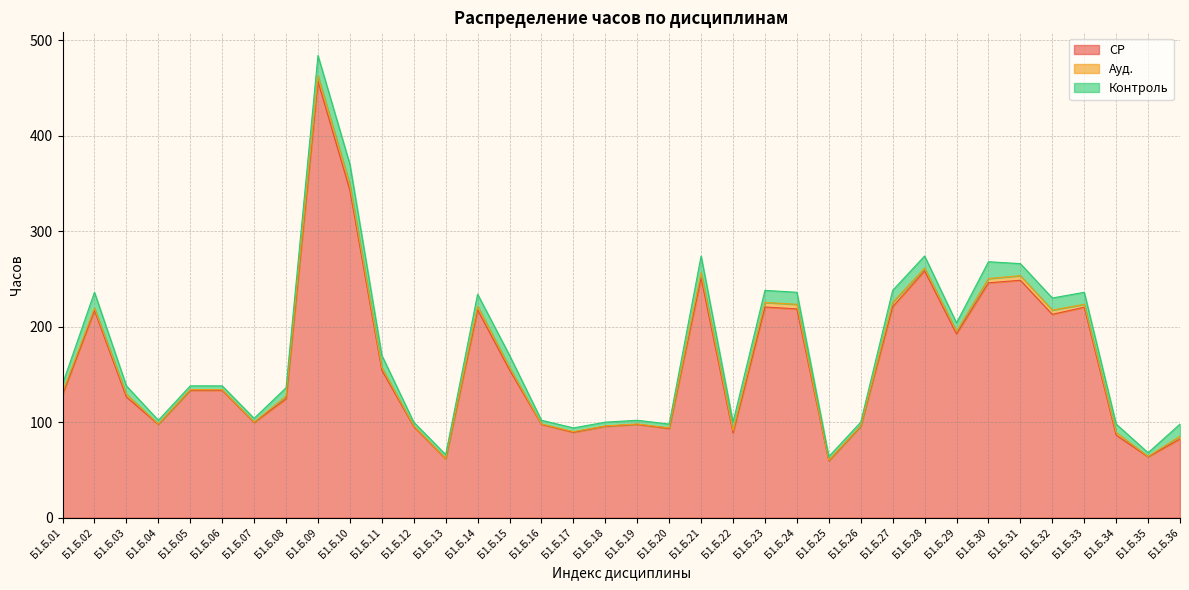

What is the difference between the СР values at Б1.Б.27 and Б1.Б.06?

87.5